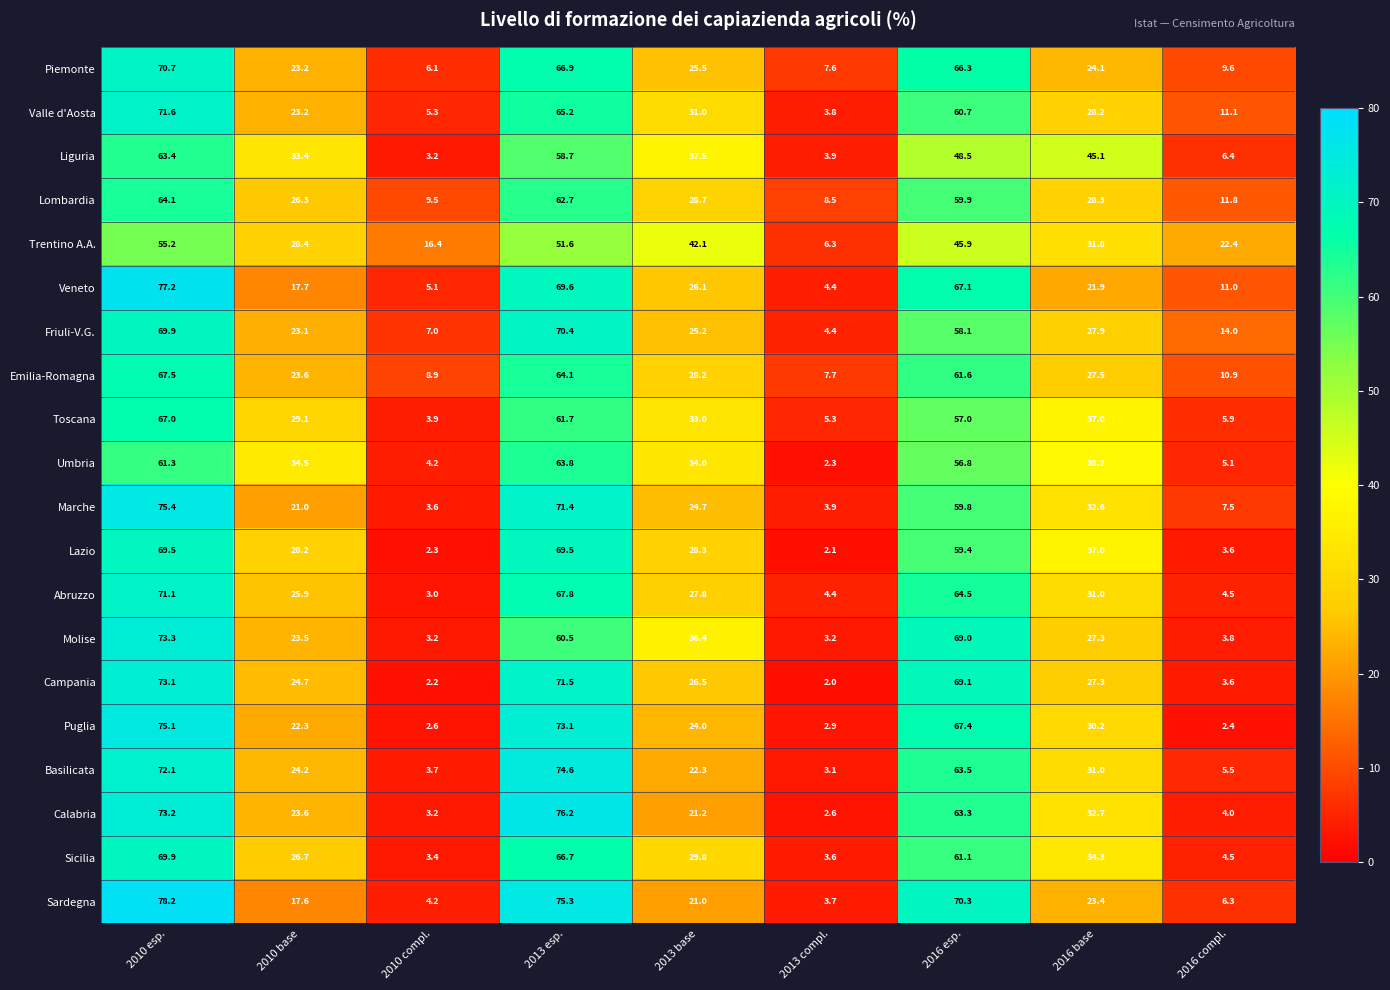

List the series in order of their peak value, highest first.

Sardegna, Veneto, Calabria, Marche, Puglia, Basilicata, Molise, Campania, Valle d'Aosta, Abruzzo, Piemonte, Friuli-V.G., Sicilia, Lazio, Emilia-Romagna, Toscana, Lombardia, Umbria, Liguria, Trentino A.A.